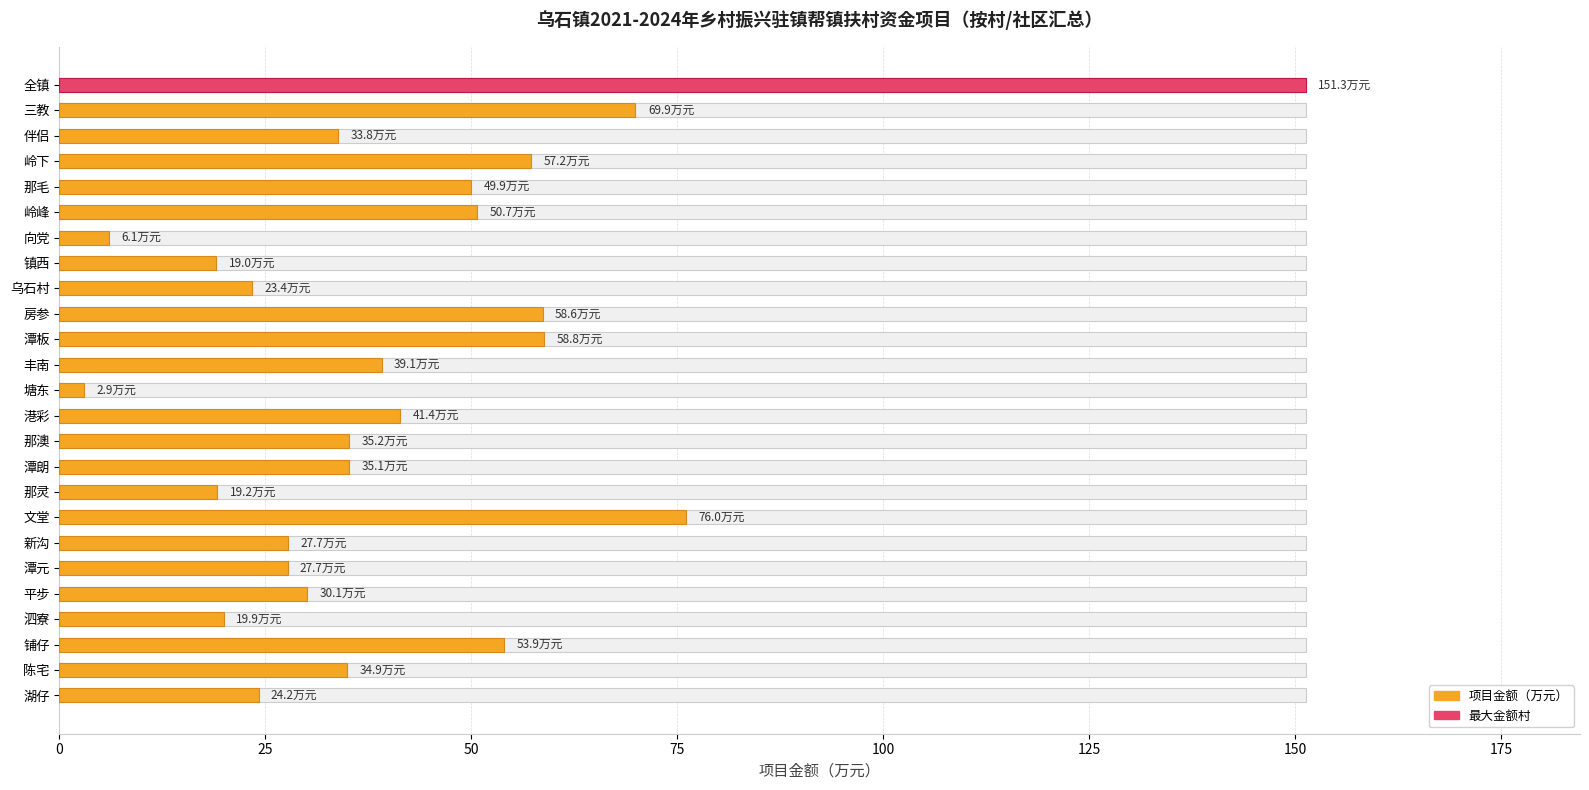

The value at 港彩 is 41.4. True or false?

True